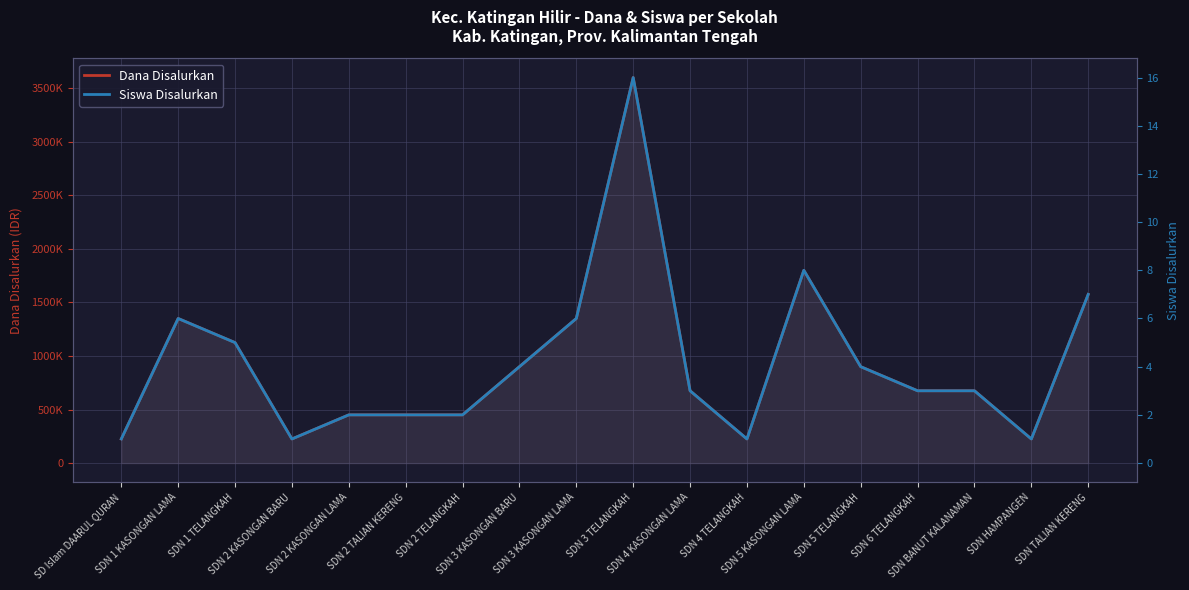

What is the difference between the highest and lowest values at SDN BANUT KALANAMAN?

674997